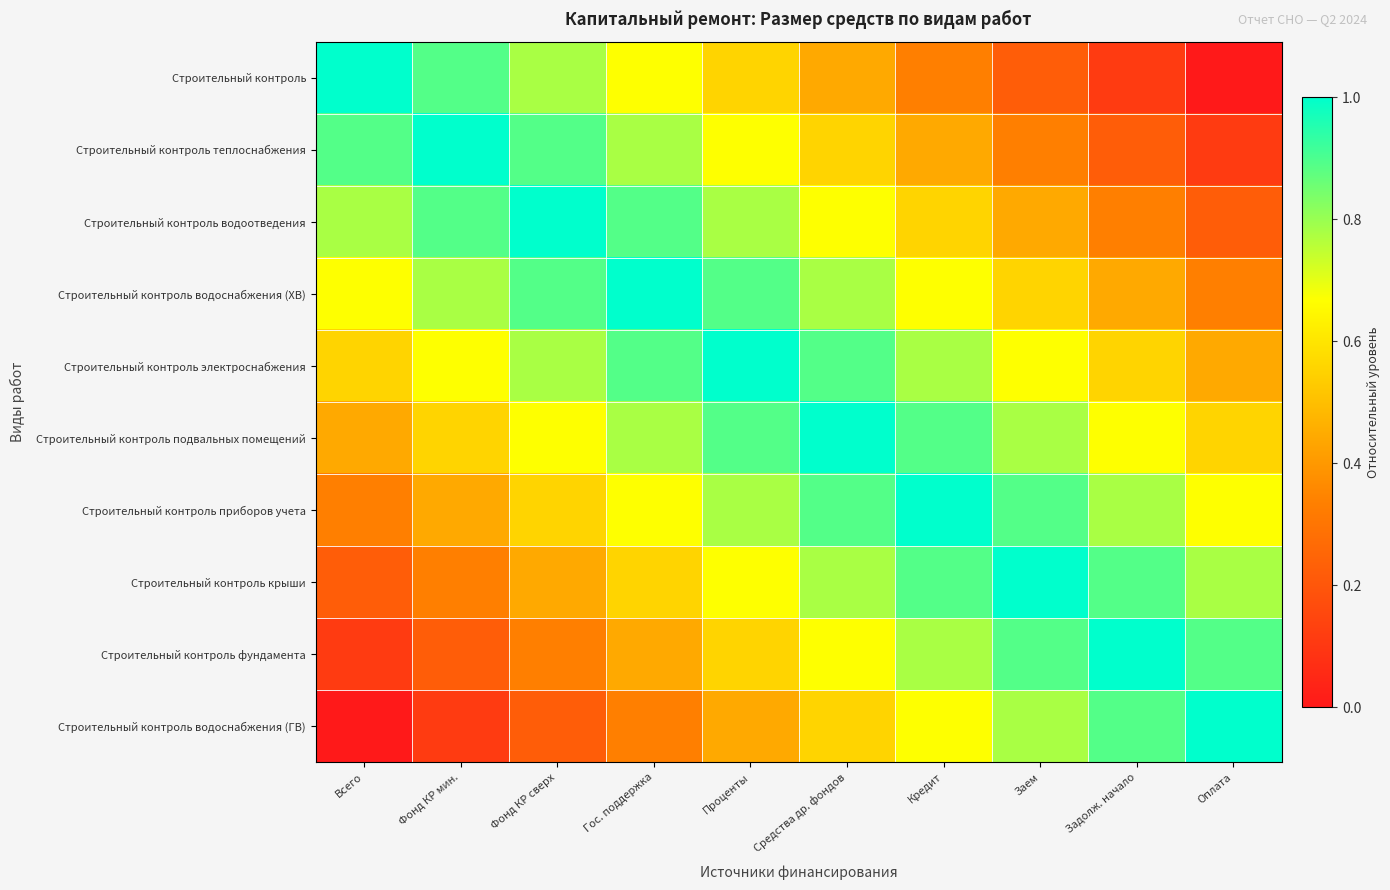

What is the total value across all series at Средства др. фондов?

7.2